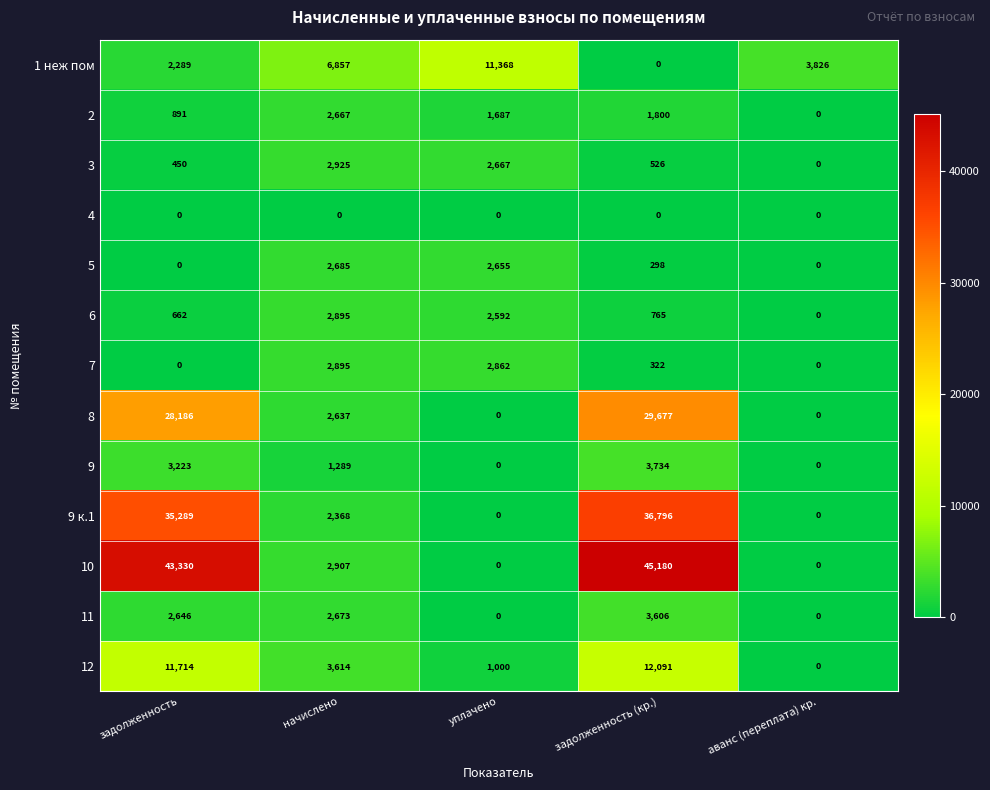

What is the highest value of the 5 series?

2685